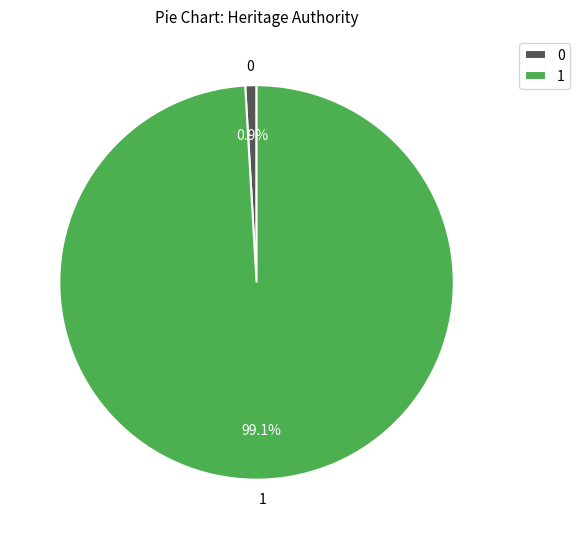

To the nearest percent, what is the average slice percentage?

50%